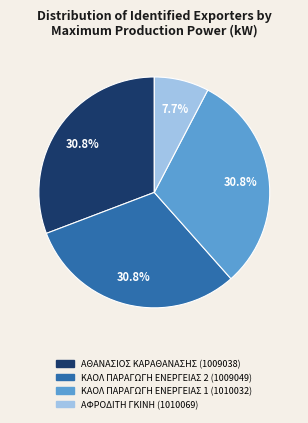

Which slice is the smallest?

ΑΦΡΟΔΙΤΗ ΓΚΙΝΗ